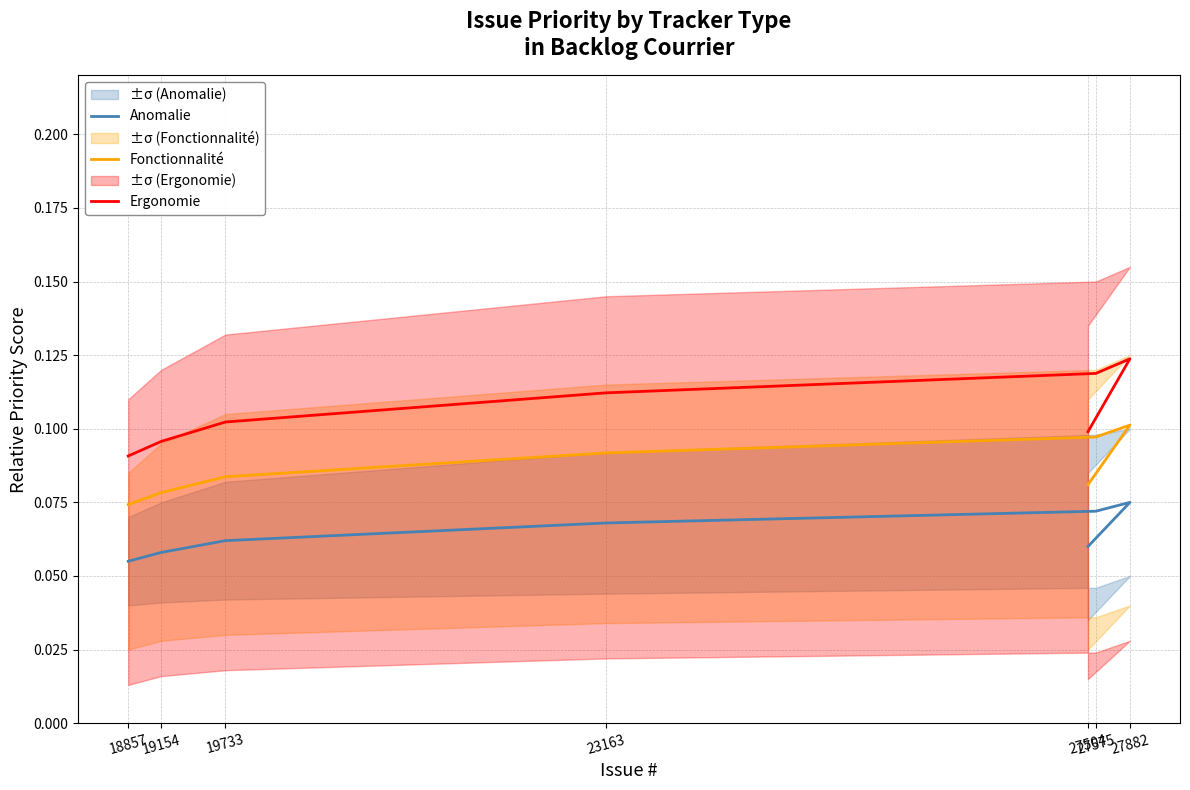

True or false: Fonctionnalité and Ergonomie intersect in this chart.

False